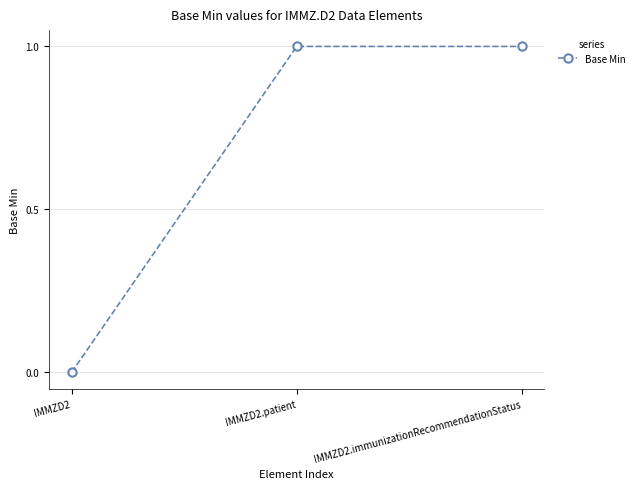

True or false: the data shows 1 at IMMZD2.

False